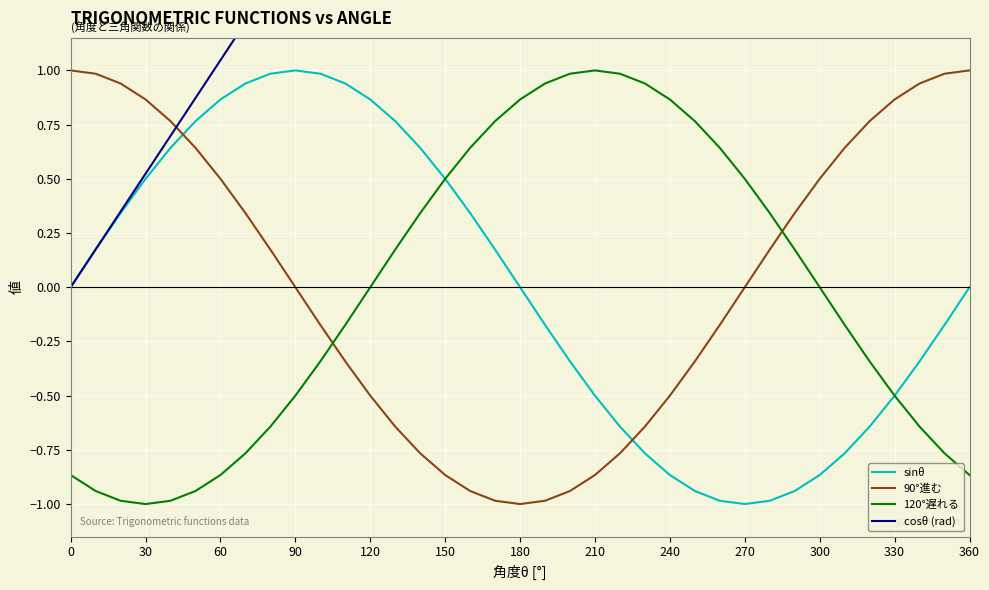

True or false: 90°進む and 120°遅れる intersect in this chart.

True